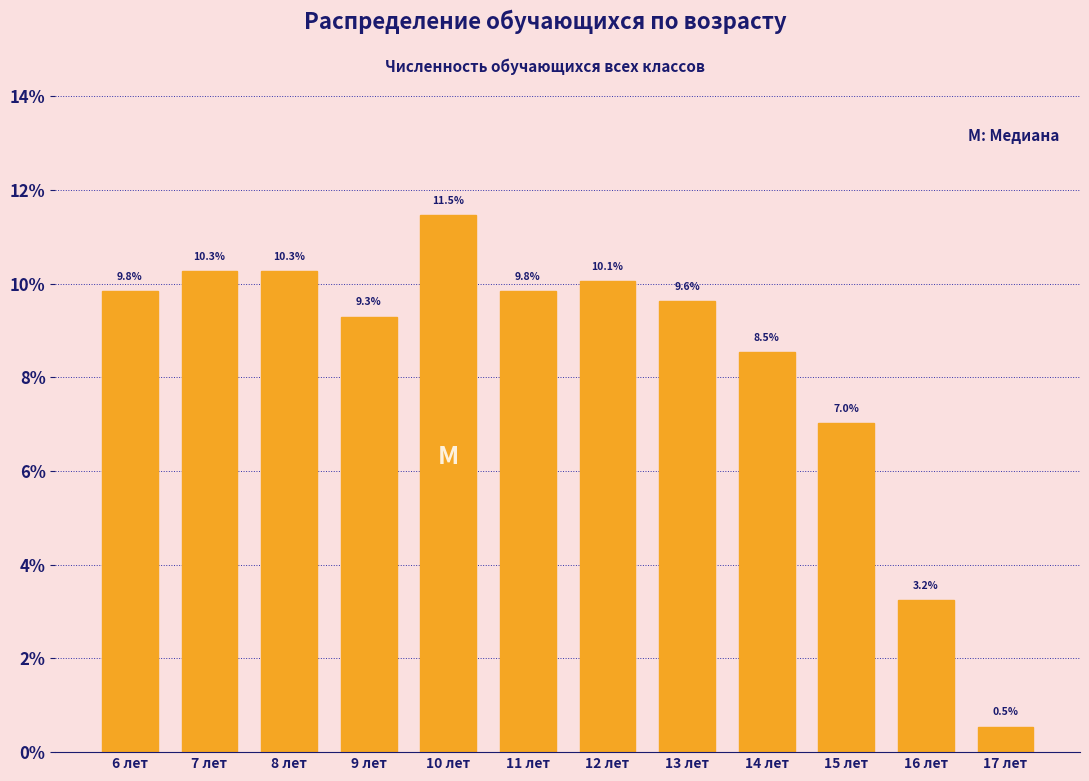

Does the chart contain any negative values?

No